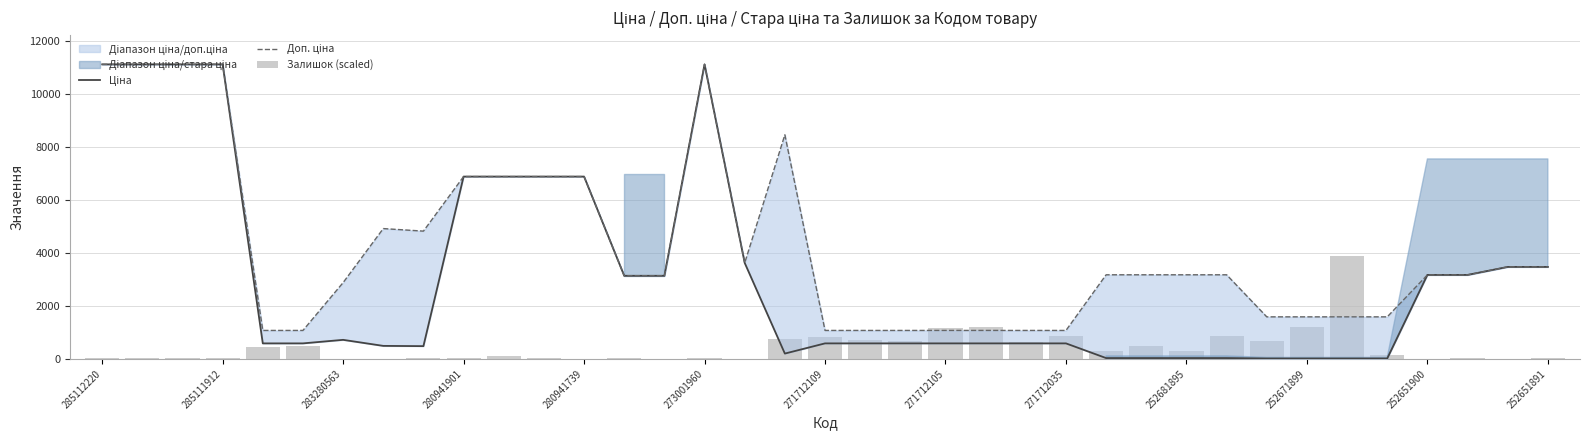

At which category is the sum across all series the highest?

273001960